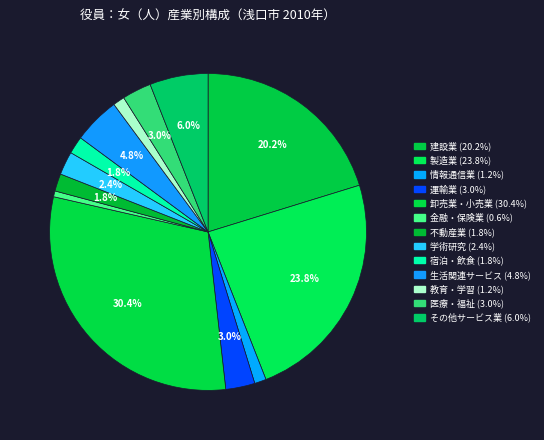

How many slices are in this pie chart?

13